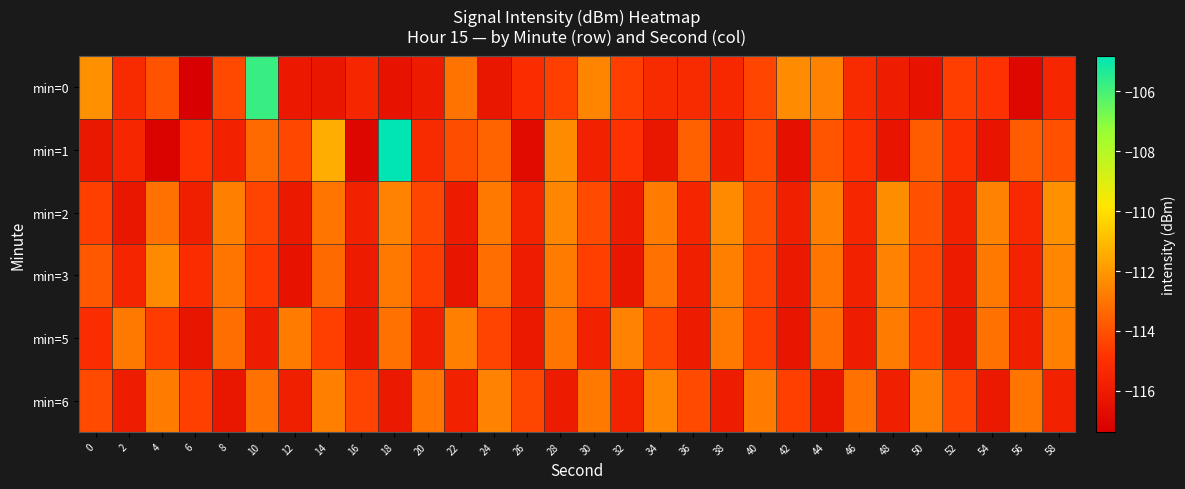

Reading right to left, what are all the values shown in this chart?

min=0: 58=-115.5	56=-116.9	54=-114.8	52=-114.5	50=-116.4	48=-115.9	46=-115.3	44=-112.6	42=-112.3	40=-114.3	38=-115.4	36=-115.3	34=-115.2	32=-114.5	30=-112.6	28=-114.5	26=-115.2	24=-116.2	22=-113.0	20=-116.0	18=-116.4	16=-115.4	14=-116.2	12=-116.1	10=-105.8	8=-114.2	6=-117.4	4=-113.9	2=-115.2	0=-112.2
min=1: 58=-114.0	56=-113.7	54=-116.3	52=-115.0	50=-113.7	48=-116.3	46=-115.0	44=-113.9	42=-116.5	40=-114.2	38=-115.9	36=-113.6	34=-116.2	32=-114.9	30=-115.7	28=-112.3	26=-116.8	24=-113.5	22=-114.1	20=-115.2	18=-104.8	16=-117.0	14=-111.4	12=-114.3	10=-113.3	8=-115.7	6=-114.8	4=-117.2	2=-115.4	0=-116.2
min=2: 58=-112.2	56=-115.3	54=-112.6	52=-115.7	50=-114.0	48=-112.3	46=-115.4	44=-112.7	42=-115.8	40=-114.1	38=-112.4	36=-115.5	34=-112.8	32=-115.9	30=-114.2	28=-112.5	26=-115.6	24=-112.9	22=-116.0	20=-114.3	18=-112.6	16=-115.7	14=-113.0	12=-116.1	10=-114.4	8=-112.7	6=-115.8	4=-113.1	2=-116.2	0=-114.5
min=3: 58=-112.5	56=-115.6	54=-112.9	52=-116.0	50=-114.3	48=-112.6	46=-115.7	44=-113.0	42=-116.1	40=-114.4	38=-112.7	36=-115.8	34=-113.1	32=-116.2	30=-114.5	28=-112.8	26=-115.9	24=-113.2	22=-116.3	20=-114.6	18=-112.9	16=-116.0	14=-113.3	12=-116.4	10=-114.7	8=-113.0	6=-115.1	4=-112.4	2=-115.5	0=-113.8
min=5: 58=-112.7	56=-115.8	54=-113.1	52=-116.2	50=-114.5	48=-112.8	46=-115.9	44=-113.2	42=-116.3	40=-114.6	38=-112.9	36=-116.0	34=-114.3	32=-112.6	30=-115.7	28=-113.0	26=-116.1	24=-114.4	22=-112.7	20=-115.8	18=-113.1	16=-116.2	14=-114.5	12=-112.8	10=-115.9	8=-113.2	6=-116.3	4=-114.6	2=-112.9	0=-115.1
min=6: 58=-115.7	56=-113.0	54=-116.1	52=-114.4	50=-112.7	48=-115.8	46=-113.1	44=-116.2	42=-114.5	40=-112.8	38=-115.9	36=-114.2	34=-112.5	32=-115.6	30=-112.9	28=-116.0	26=-114.3	24=-112.6	22=-115.7	20=-113.0	18=-116.1	16=-114.4	14=-112.7	12=-115.8	10=-113.1	8=-116.2	6=-114.5	4=-112.8	2=-115.9	0=-114.2